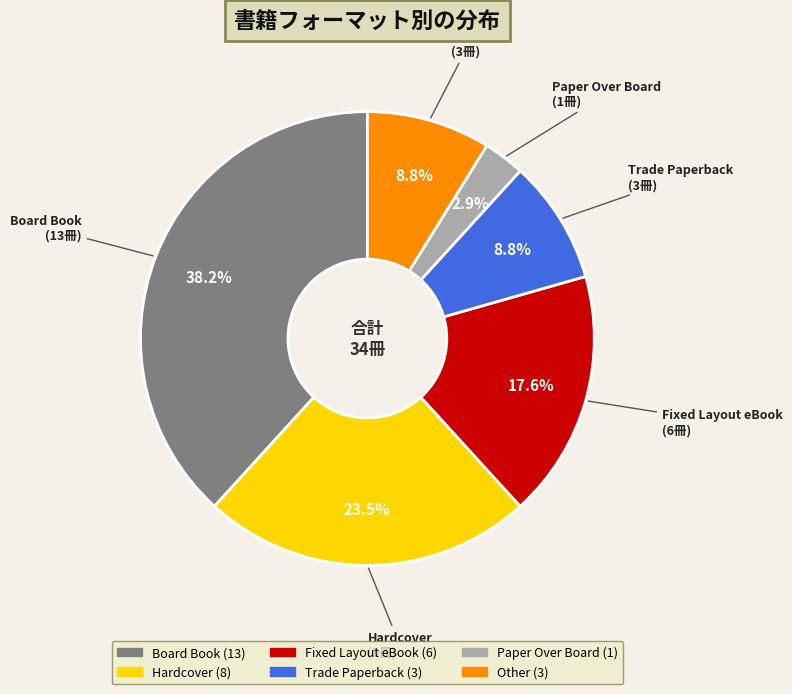

Does any single category account for the majority?

No